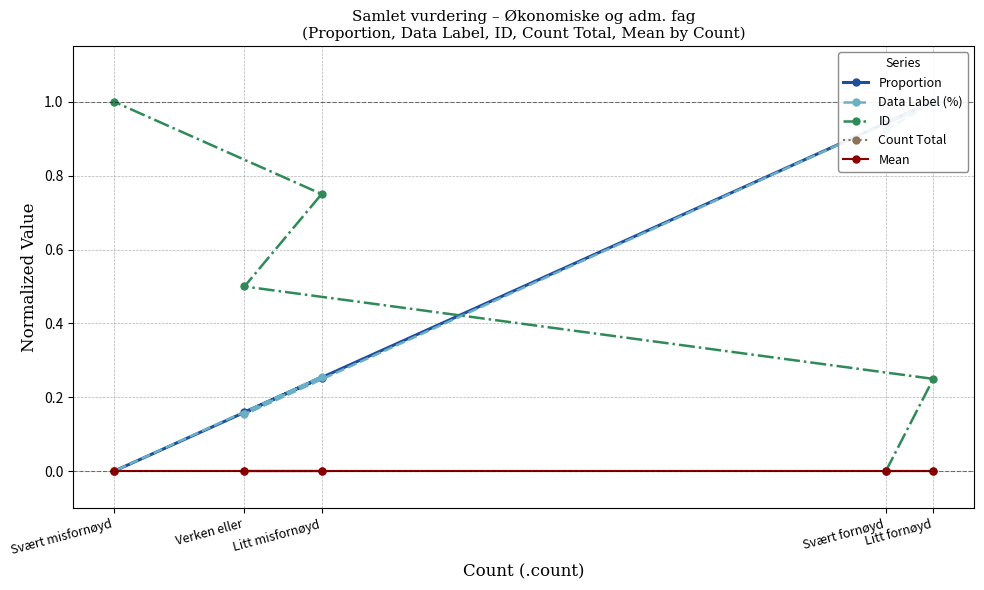

The value of ID at Svært misfornøyd is 1.0. True or false?

True